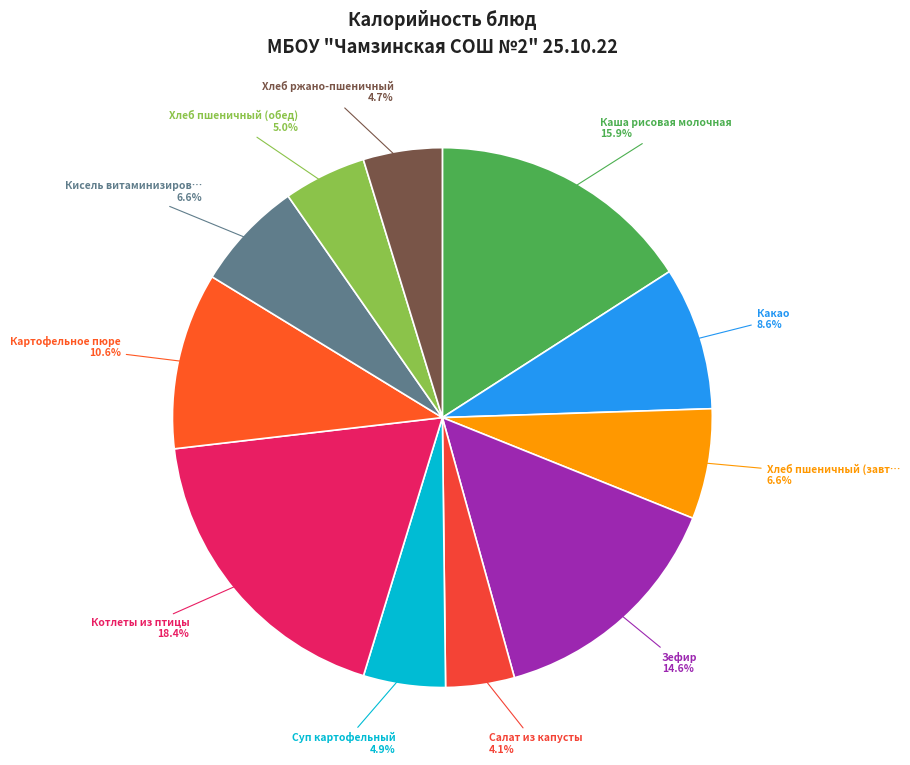

Count the number of slices in the pie.

11